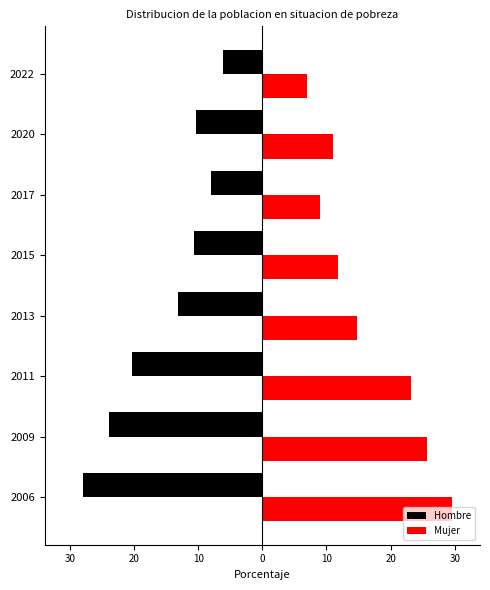

What are all the series names shown in the legend?

Hombre, Mujer